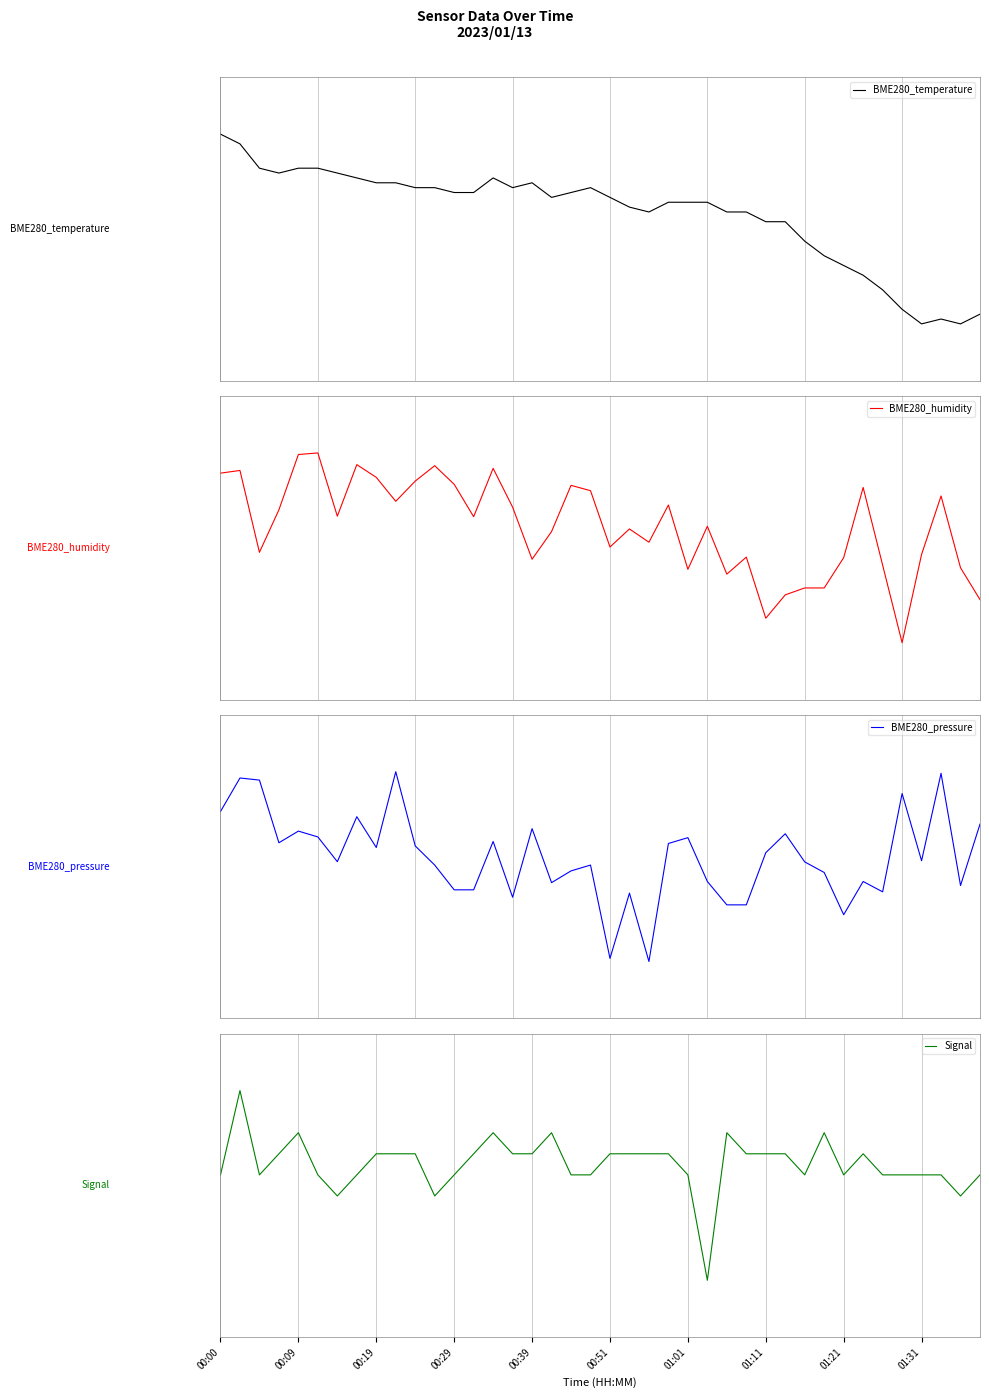

How many lines are shown in the chart?

4